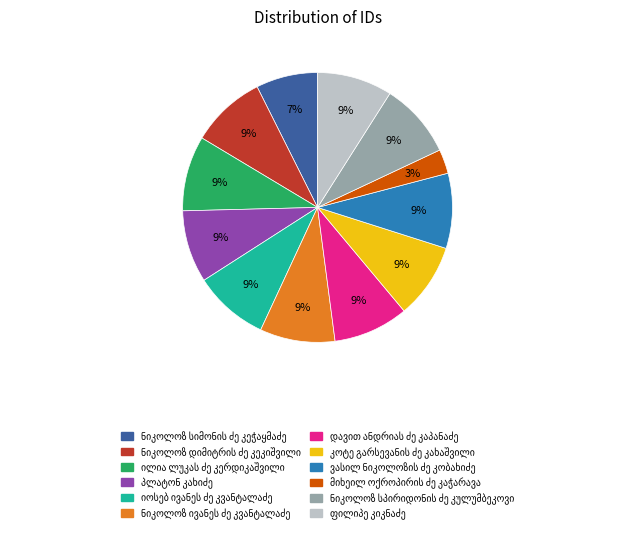

To the nearest percent, what is the average slice percentage?

8%